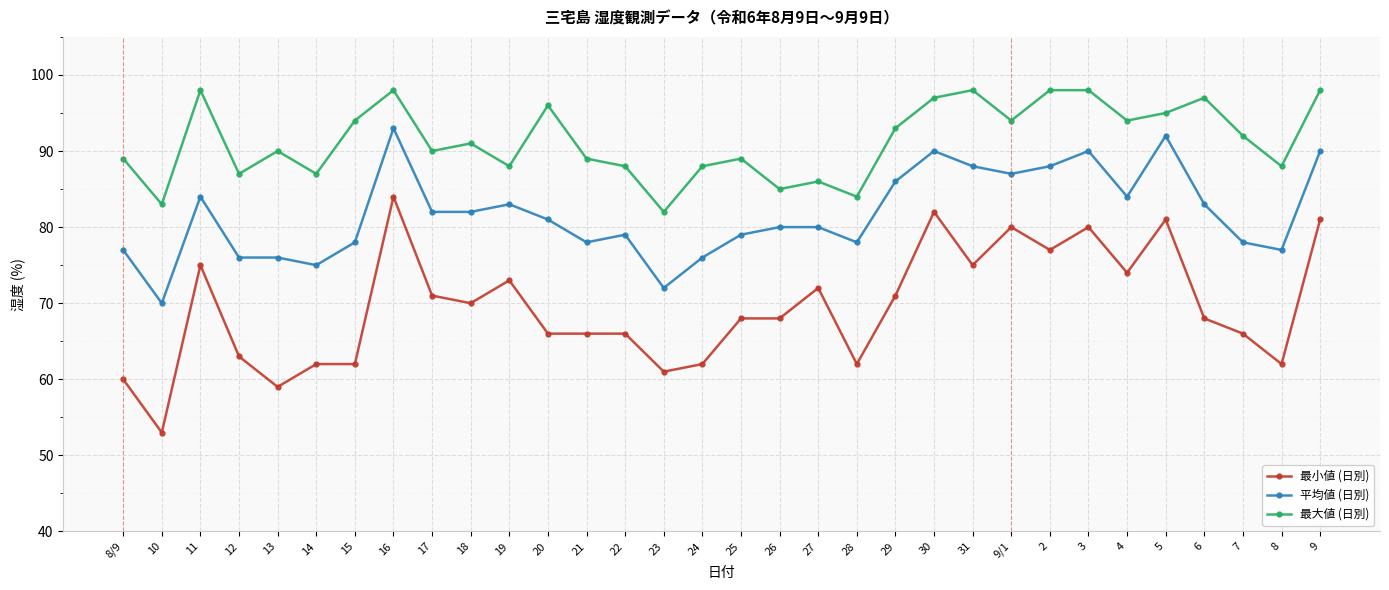

Is the value of 平均値 (日別) at 11 greater than the value of 最大値 (日別) at 6?

No